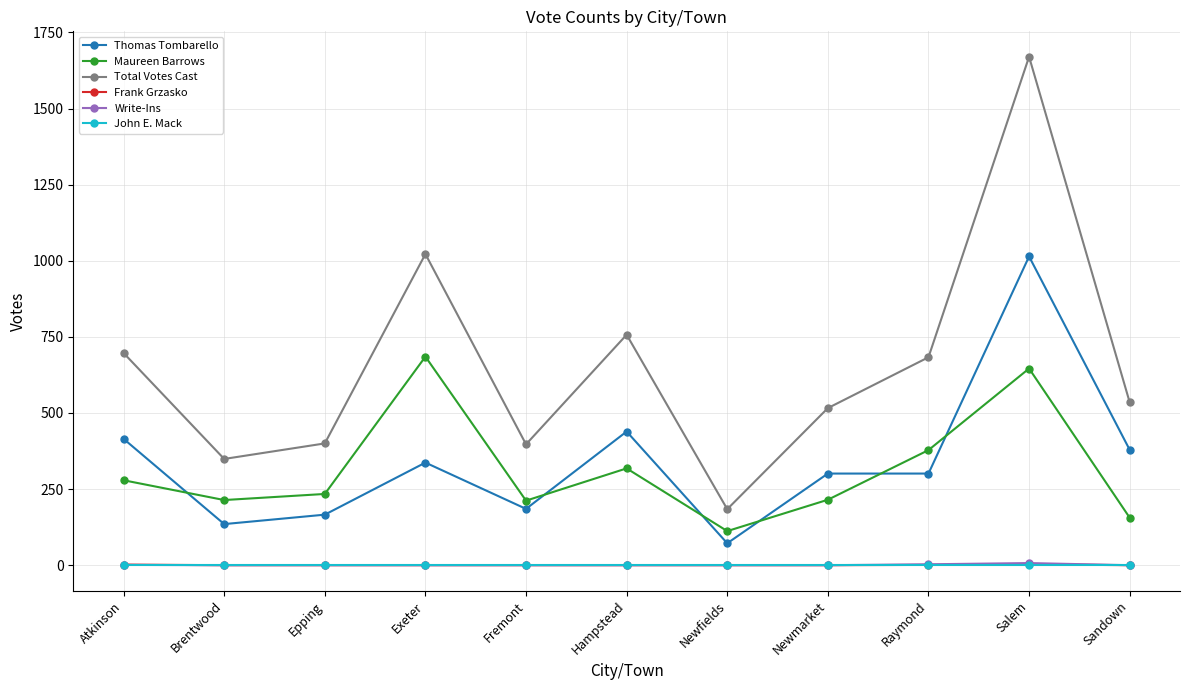

How many lines are shown in the chart?

6